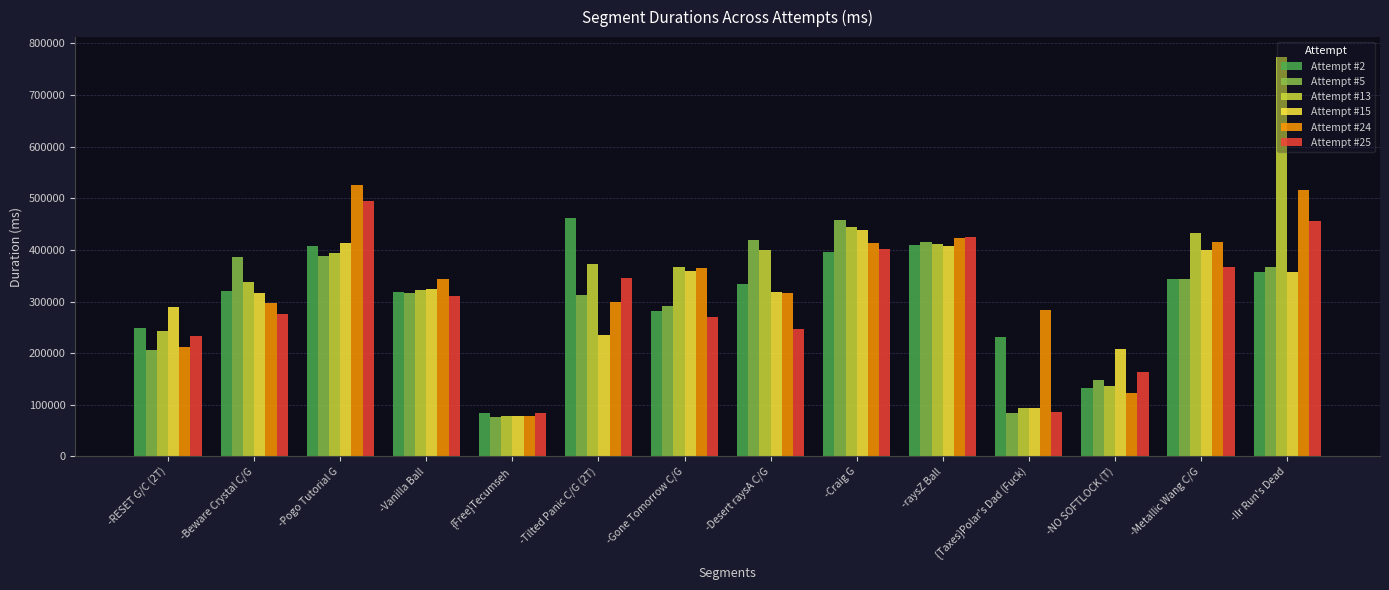

How many series are shown in this chart?

6